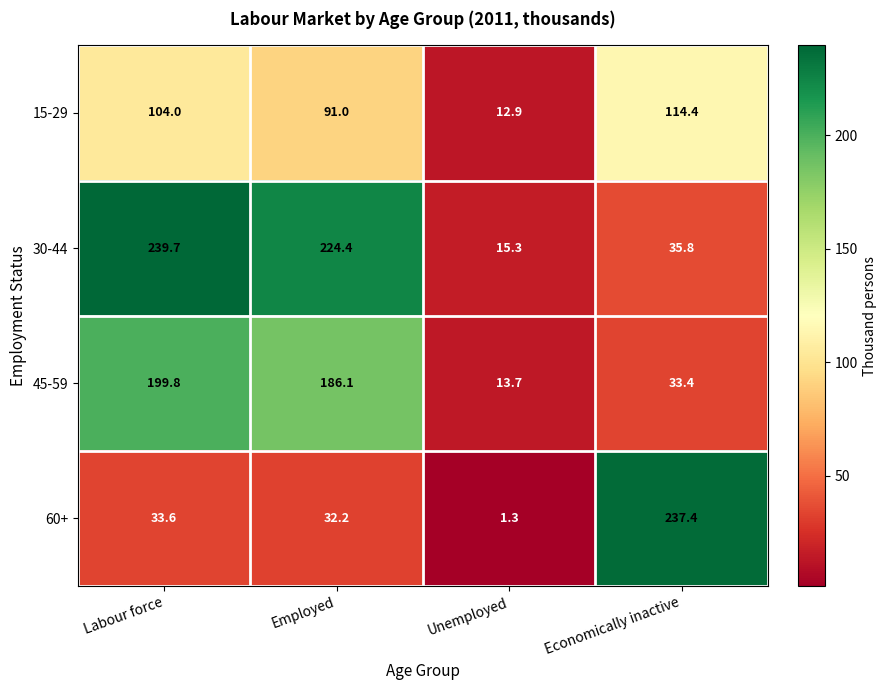

Reading left to right, extract all data points from this chart.

15-29: 104.0	91.0	12.9	114.4
30-44: 239.7	224.4	15.3	35.8
45-59: 199.8	186.1	13.7	33.4
60+: 33.6	32.2	1.3	237.4